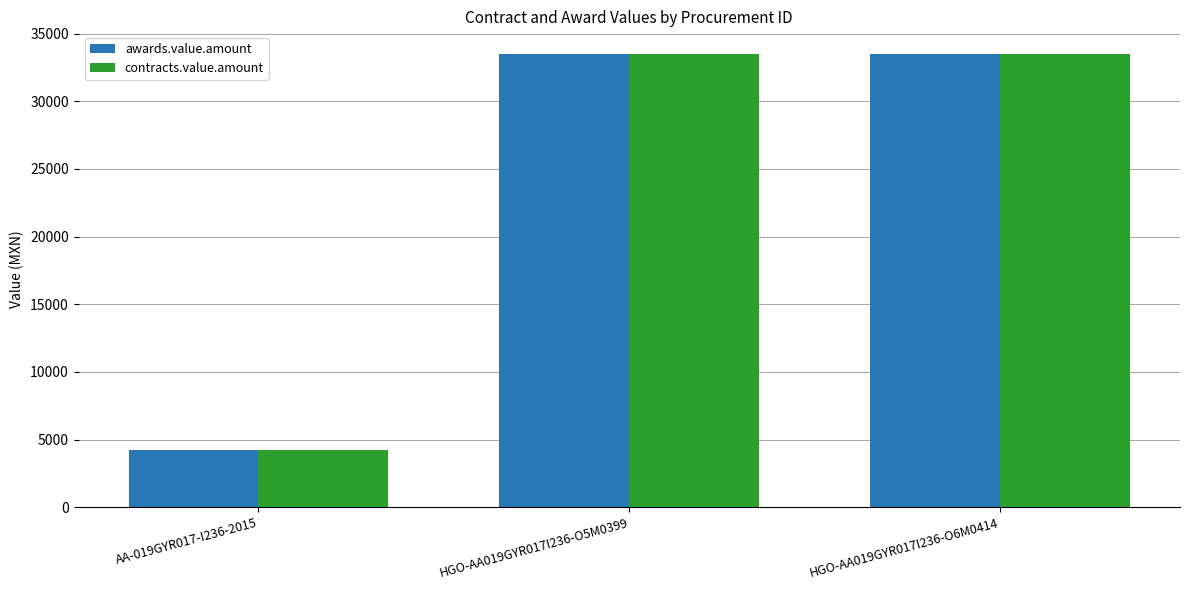

What is the sum of the awards.value.amount values at AA-019GYR017-I236-2015 and HGO-AA019GYR017I236-O5M0399?

37706.8